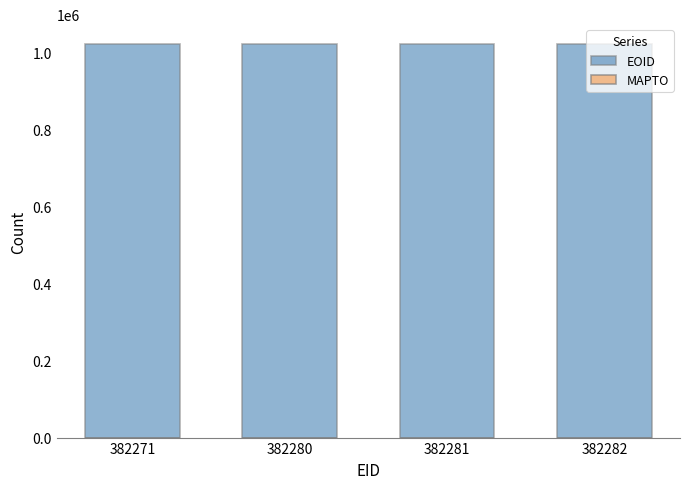

The chart shows a value of 582569 at 382282. True or false?

False